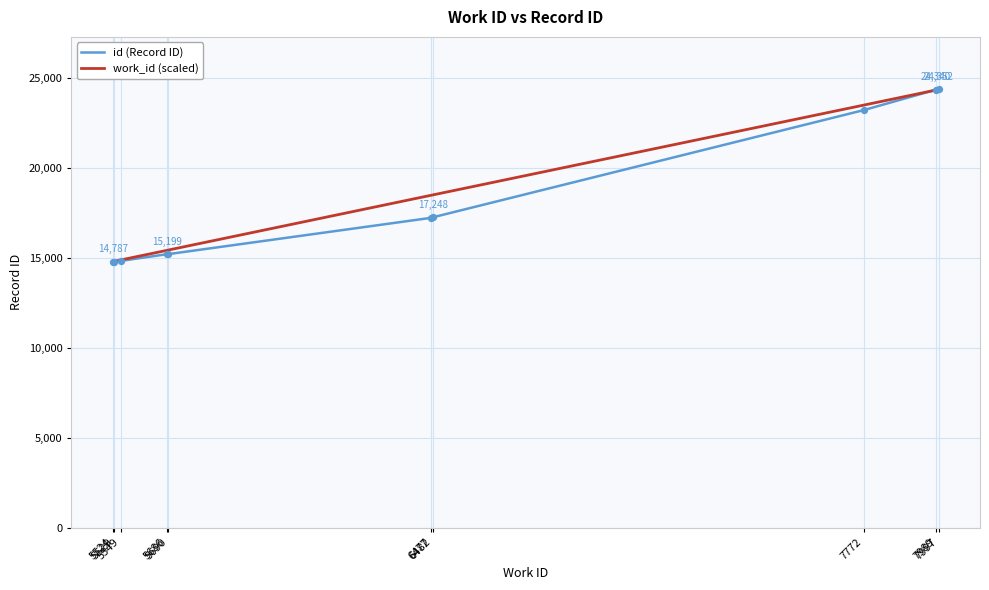

What is the highest value of the work_id (scaled) series?

24352.0